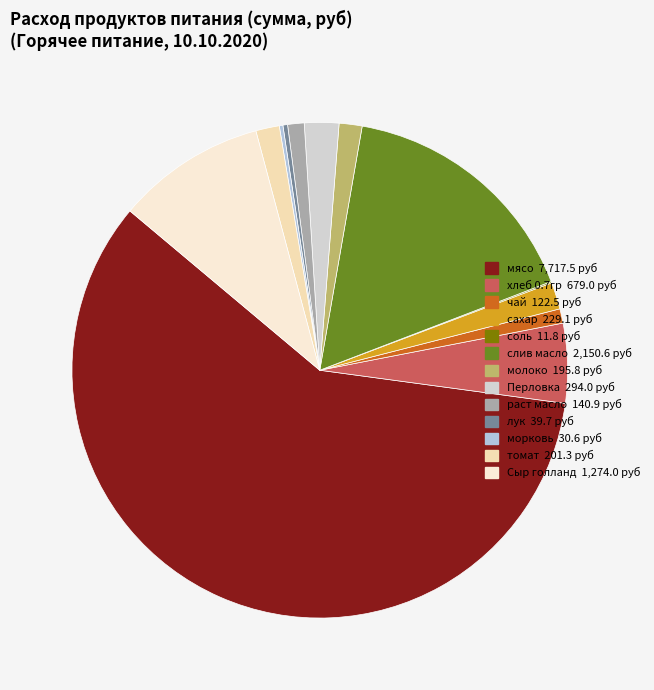

To the nearest percent, what is the difference between the largest and smallest slice percentages?

59%